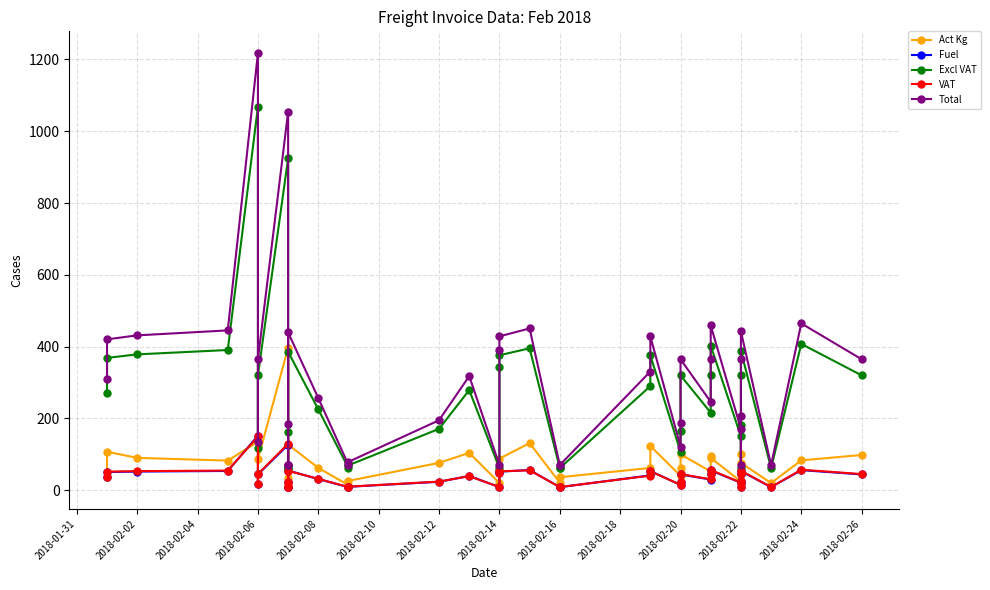

How many data points in Act Kg are above 62?

19